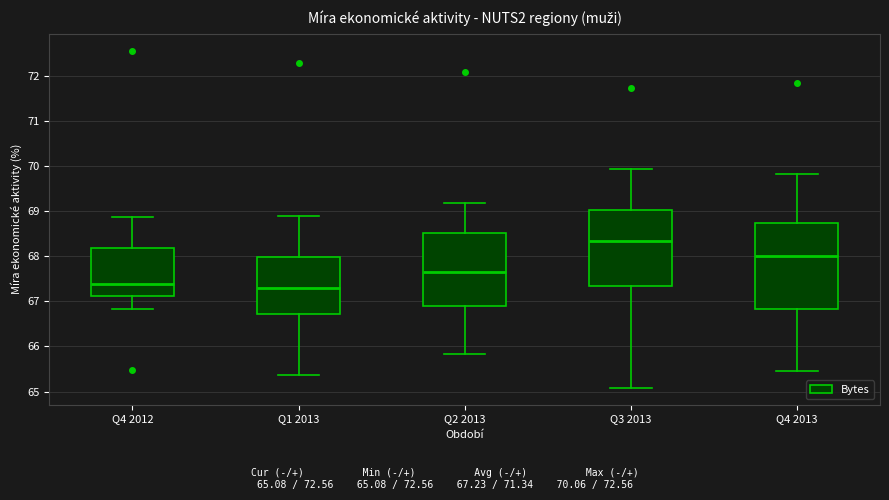

Reading left to right, read every box against the y-axis: the position of its median line, the range the box covers, and the ends of its whiskers. The values are not printed on the chart, so give them approximately, as read against the axis.

Q4 2012: median 67.4, box 67.1 to 68.2, whiskers 66.8 to 68.9
Q1 2013: median 67.3, box 66.7 to 68.0, whiskers 65.4 to 68.9
Q2 2013: median 67.6, box 66.9 to 68.5, whiskers 65.8 to 69.2
Q3 2013: median 68.3, box 67.3 to 69.0, whiskers 65.1 to 69.9
Q4 2013: median 68.0, box 66.8 to 68.7, whiskers 65.5 to 69.8